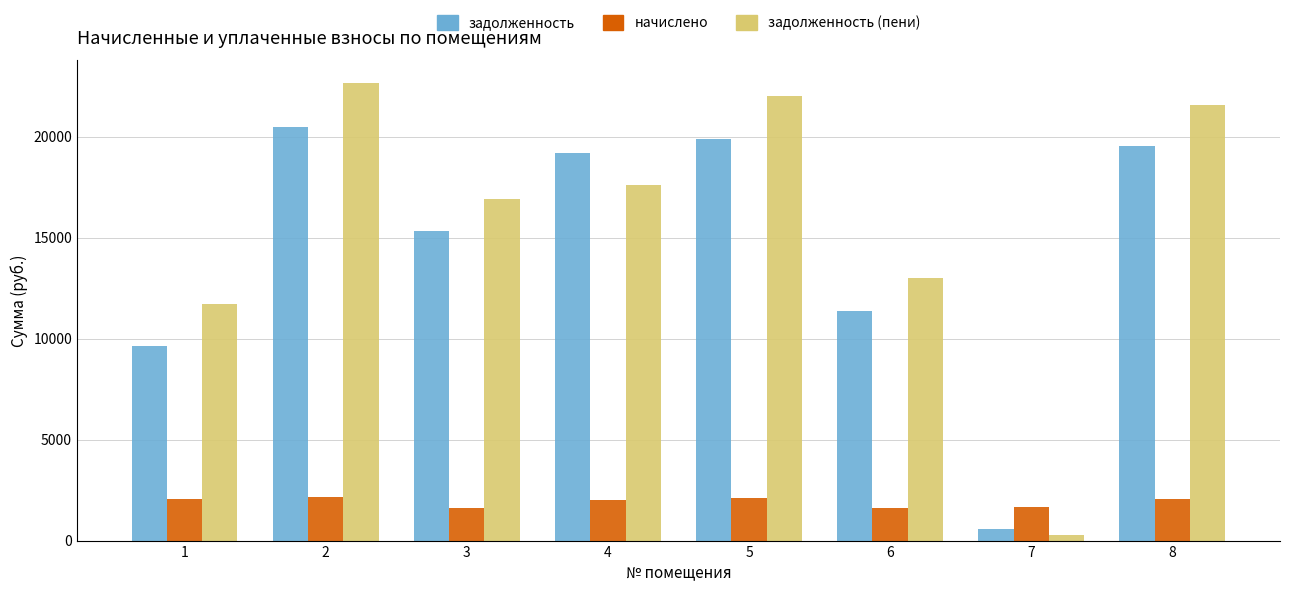

Is the value of задолженность (пени) at 3 greater than the value of начислено at 1?

Yes